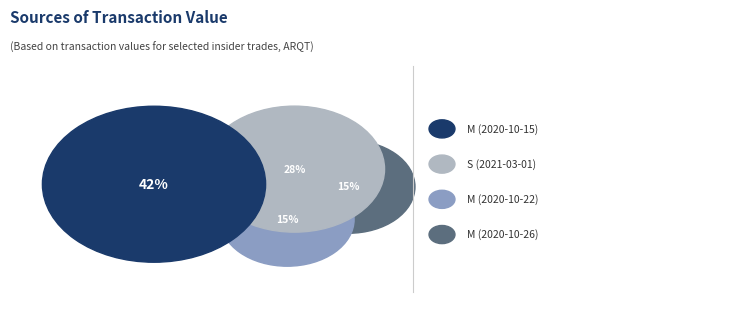

What percentage is the S (2021-03-01) slice, to the nearest percent?

28%